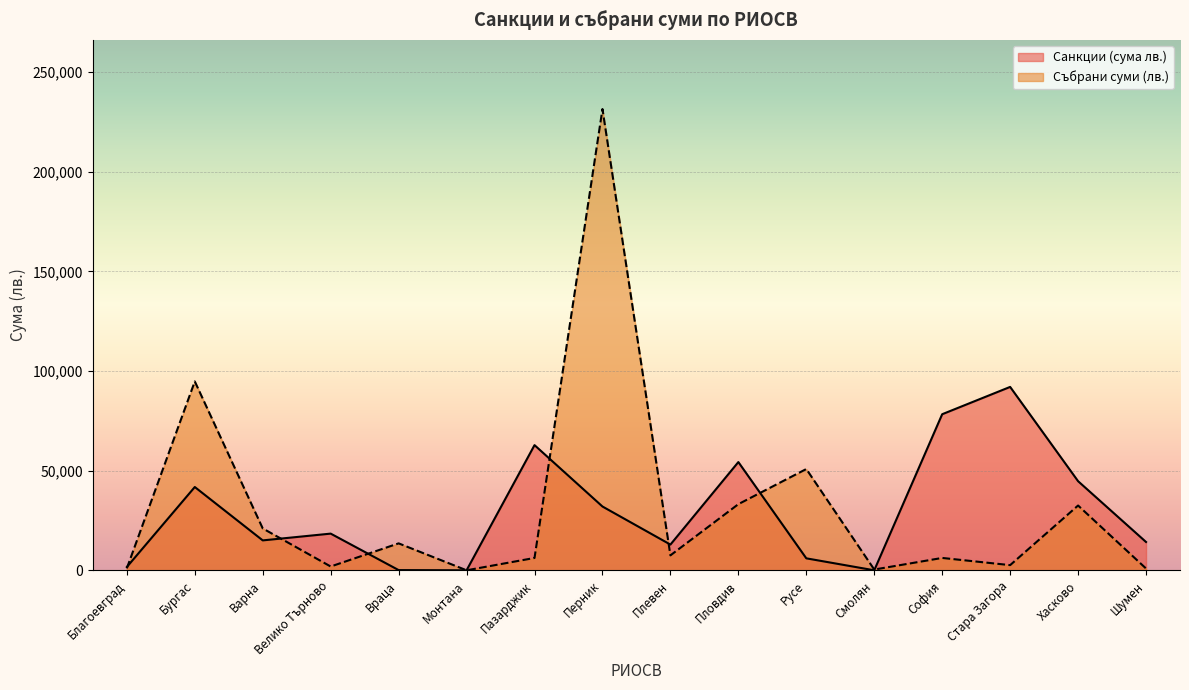

What is the difference between the Събрани суми (лв.) values at Перник and Монтана?

231400.0